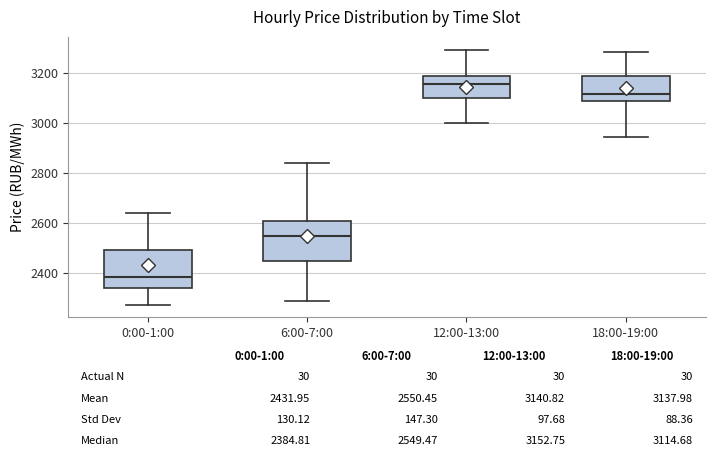

Which box's median line is the lowest?

0:00-1:00